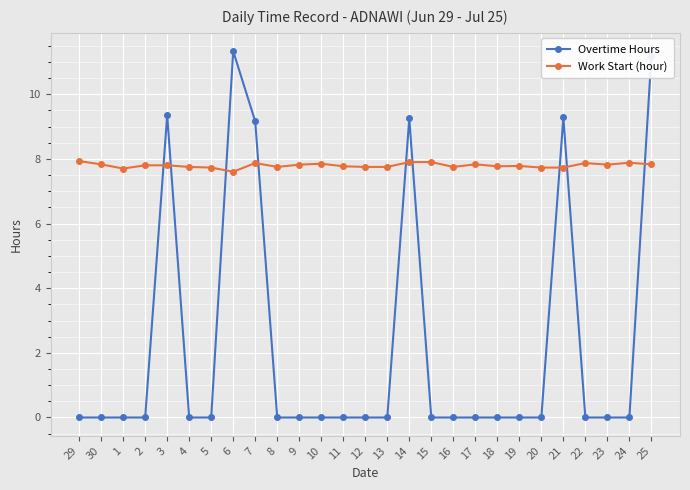

How many lines are shown in the chart?

2